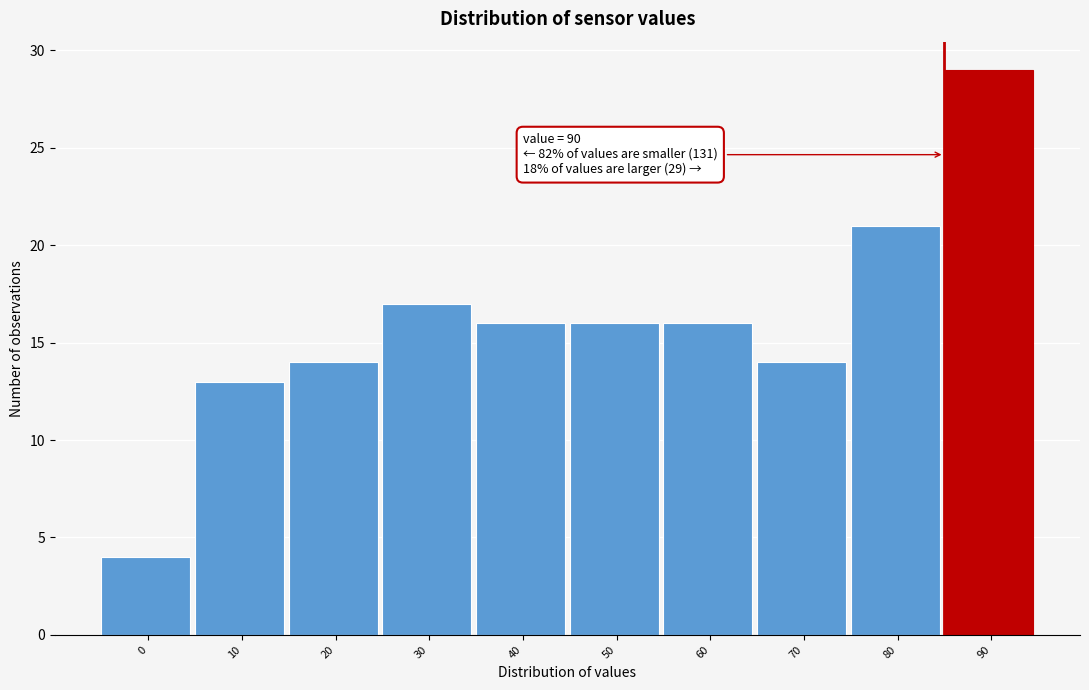

Reading left to right, what are all the values shown in this chart?

0=4	10=13	20=14	30=17	40=16	50=16	60=16	70=14	80=21	90=29